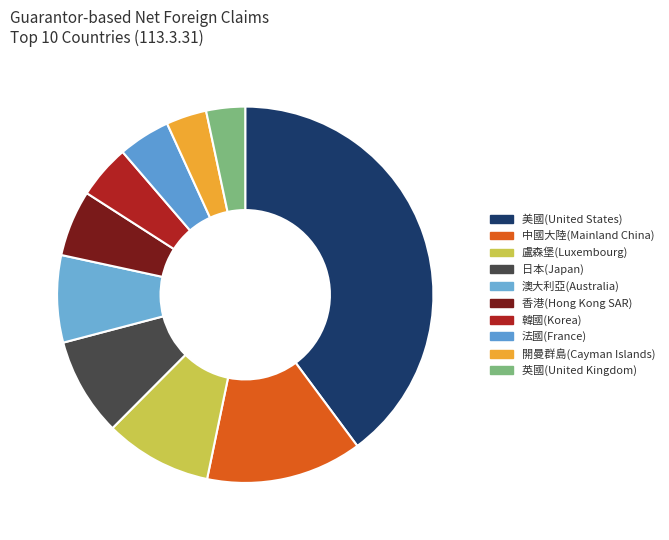

The 開曼群島(Cayman Islands) slice represents 1% of the pie. True or false?

False